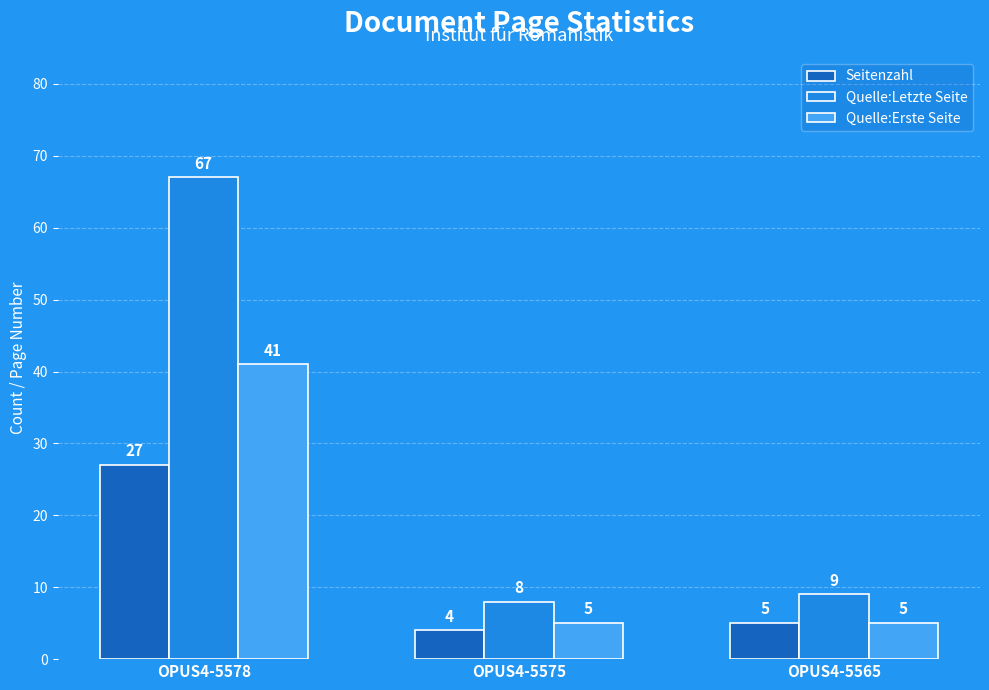

List the series in order of their overall mean, highest first.

Quelle:Letzte Seite, Quelle:Erste Seite, Seitenzahl